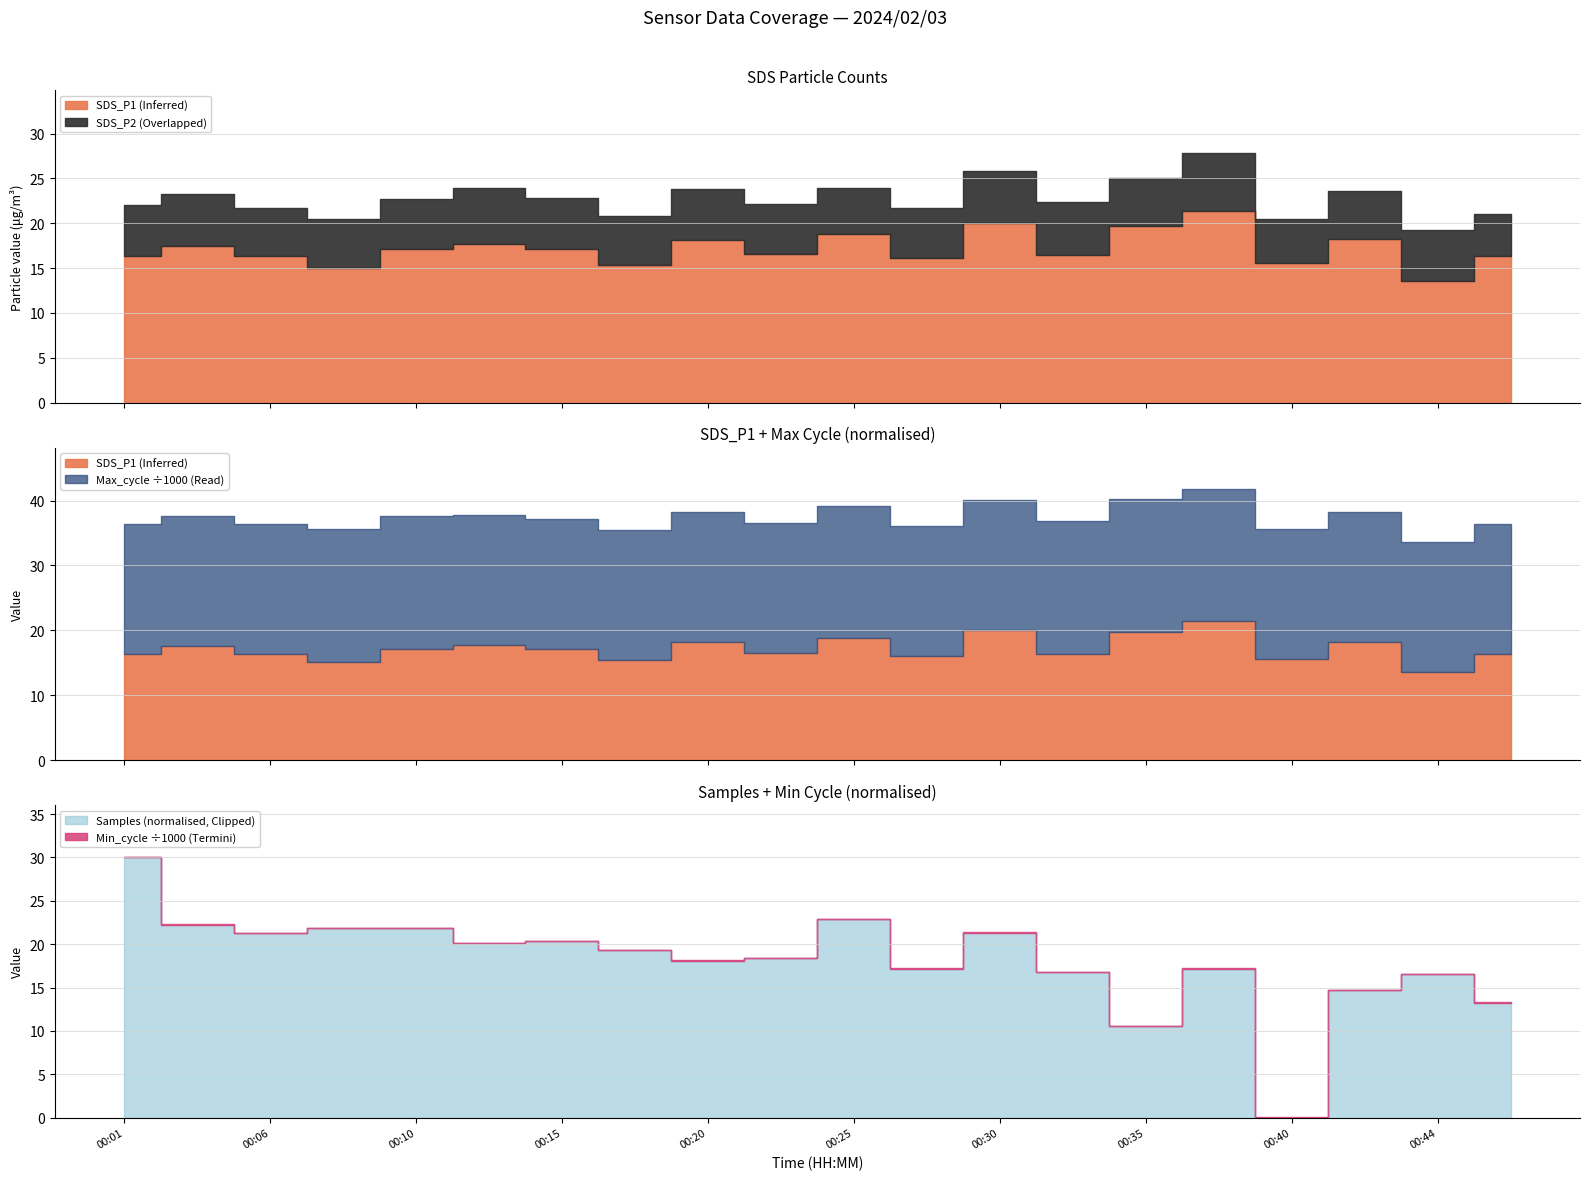

Reading right to left, list all the values displayed in this chart.

SDS_P1: 16.3	13.5	18.2	15.5	21.4	19.7	16.4	20.0	16.1	18.8	16.6	18.2	15.4	17.1	17.7	17.1	15.1	16.4	17.5	16.3
SDS_P2: 4.7	5.8	5.3	5.0	6.5	5.3	5.9	5.8	5.6	5.2	5.5	5.7	5.5	5.7	6.2	5.5	5.5	5.4	5.8	5.8
Max_cycle: 20077.0	20017.0	20024.0	20021.0	20455.0	20514.0	20439.0	20103.0	20021.0	20364.0	20020.0	20064.0	20103.0	20025.0	20013.0	20541.0	20490.0	20081.0	20052.0	20020.0
Min_cycle: 28.0	28.0	28.0	28.0	28.0	28.0	28.0	28.0	28.0	28.0	28.0	28.0	28.0	28.0	28.0	28.0	28.0	28.0	28.0	28.0
Samples: 5074203.0	5074487.0	5074328.0	5073063.0	5074540.0	5073969.0	5074506.0	5074898.0	5074540.0	5075034.0	5074646.0	5074621.0	5074724.0	5074810.0	5074792.0	5074940.0	5074940.0	5074892.0	5074976.0	5075643.0